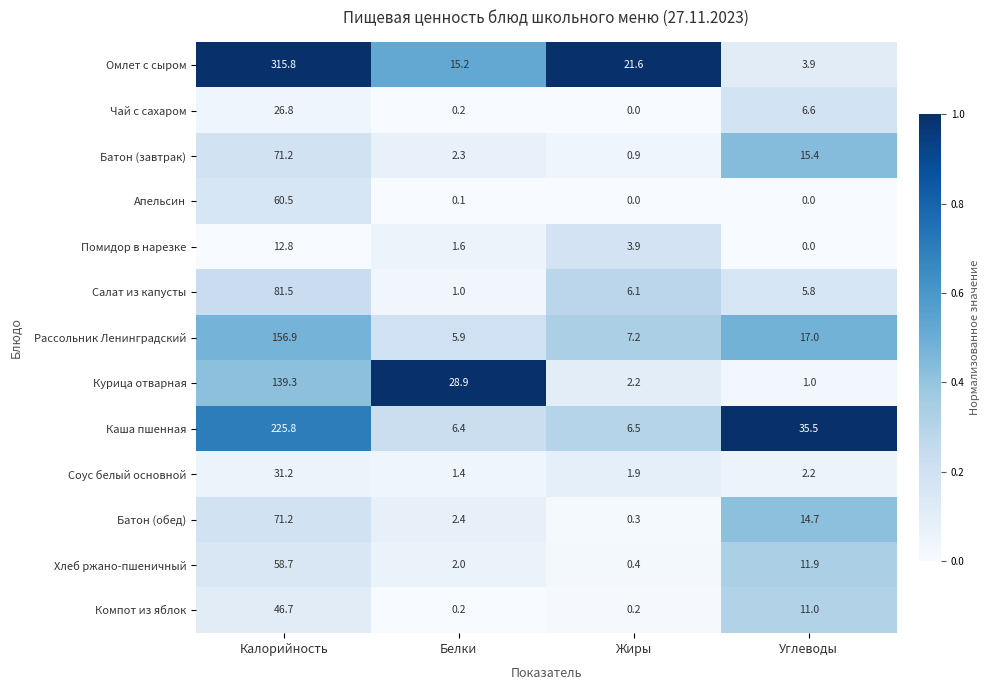

The Соус белый основной series shows 0.5 at Углеводы. True or false?

False